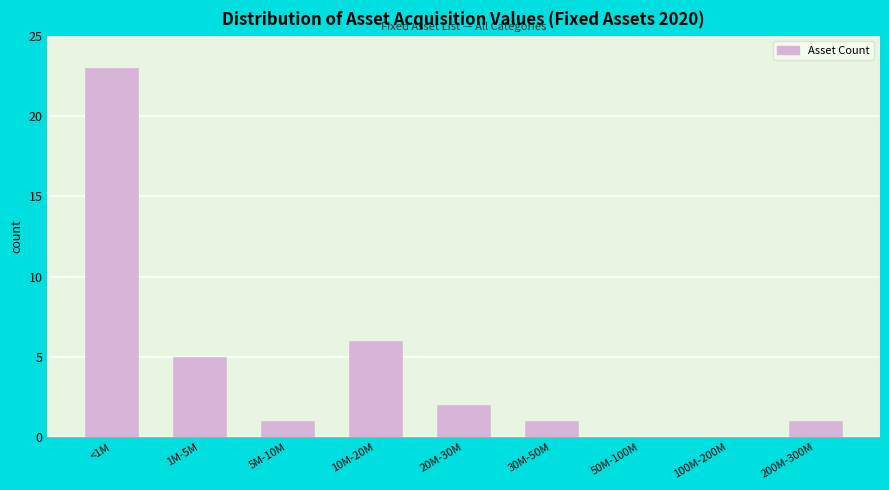

Reading right to left, transcribe all the data shown in this chart.

200M-300M=1	100M-200M=0	50M-100M=0	30M-50M=1	20M-30M=2	10M-20M=6	5M-10M=1	1M-5M=5	<1M=23